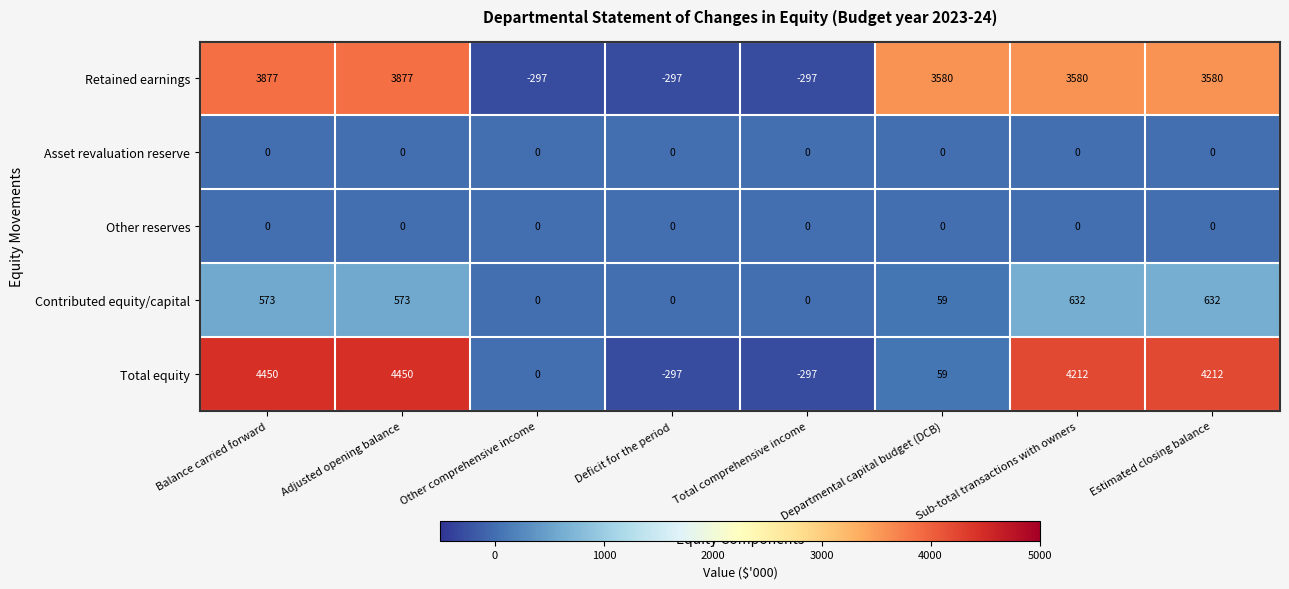

What is the total value across all series at Total comprehensive income?

-594